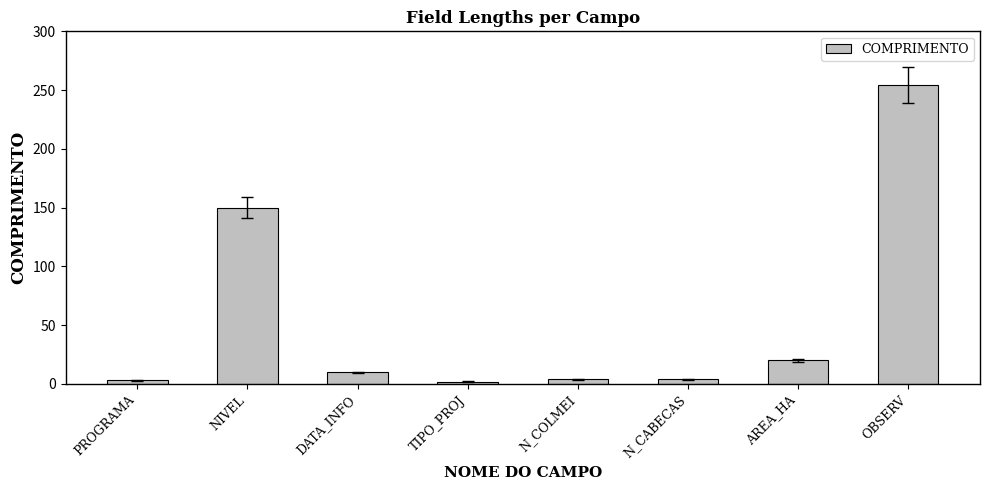

Where does the data first go above 10?

NIVEL